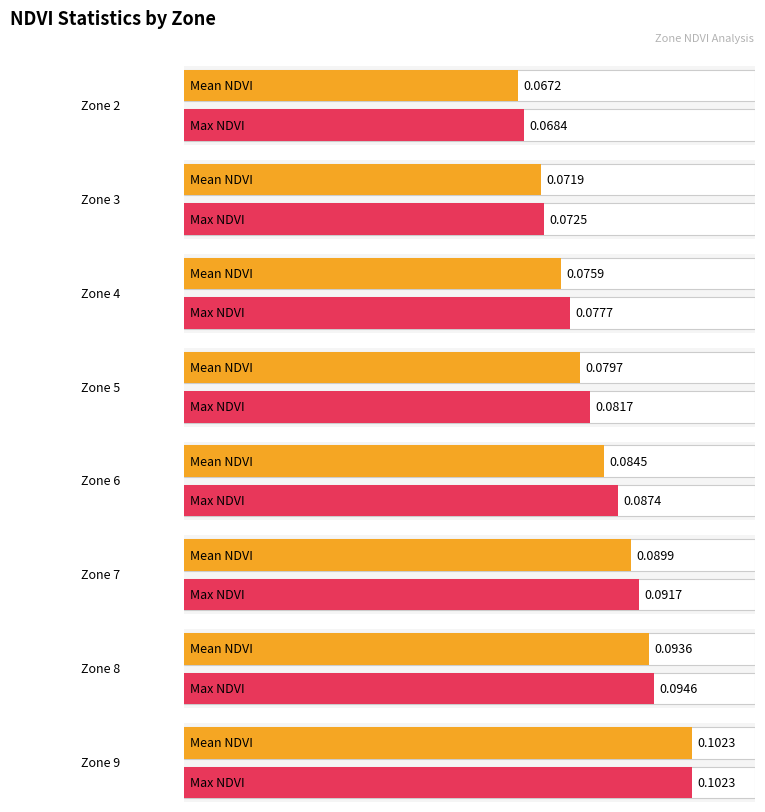

Are the bars horizontal?

Yes